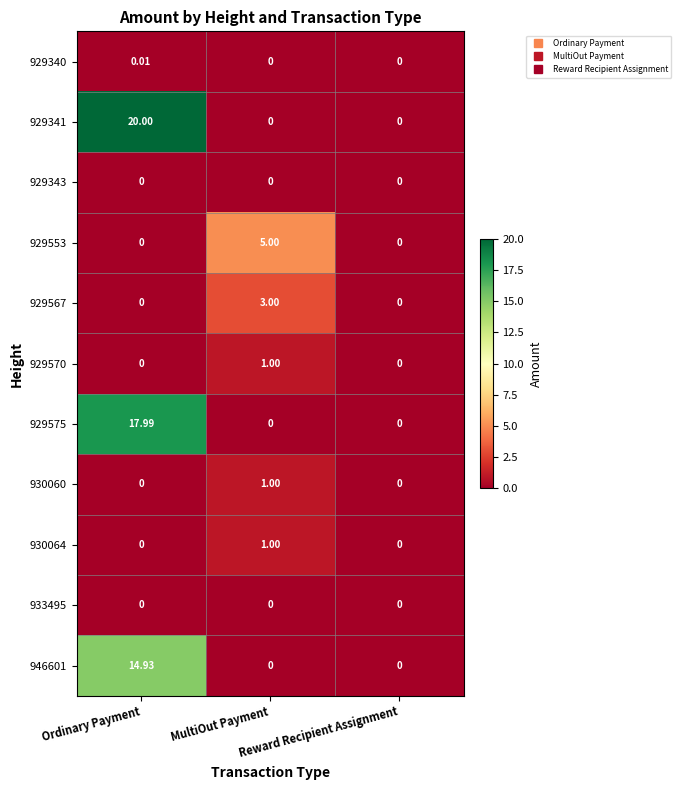

How many data points in 929570 are above 0?

1